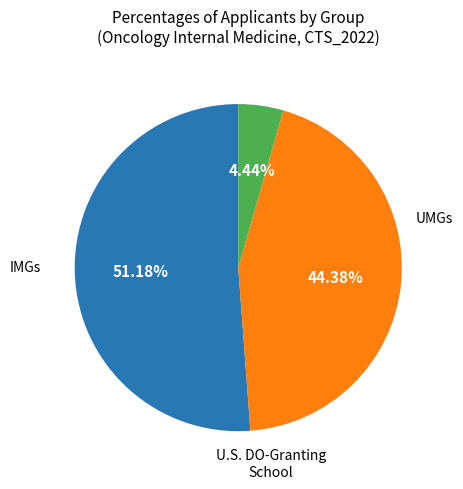

Does any single category account for the majority?

Yes